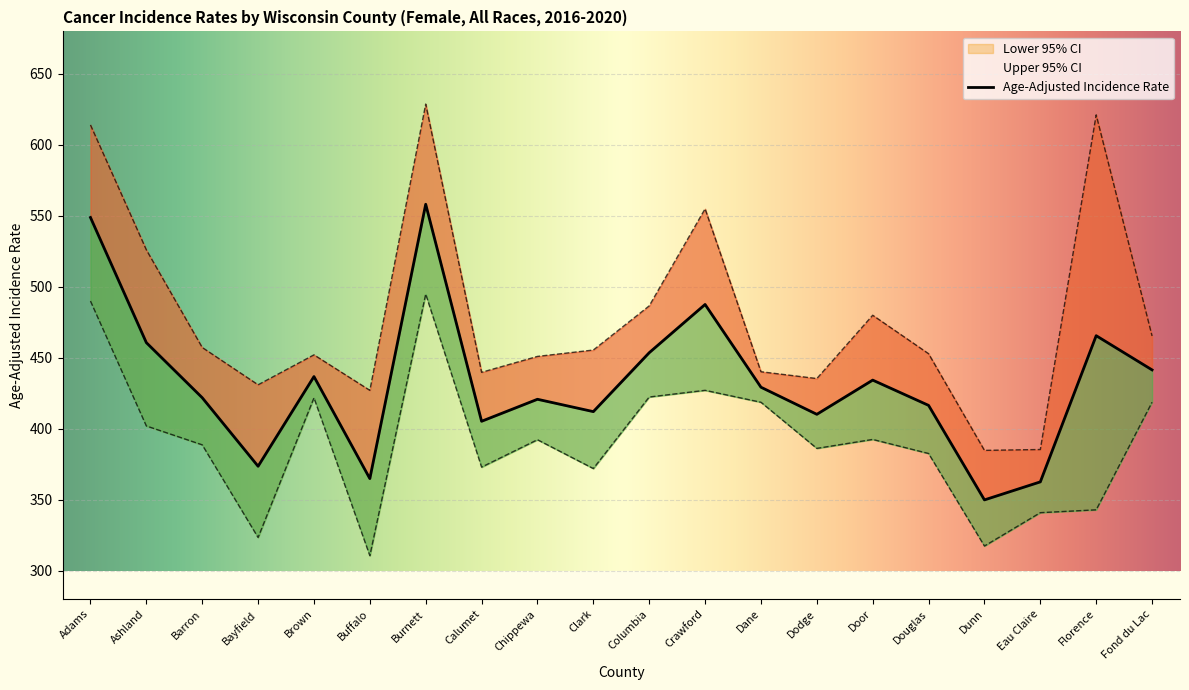

What is the value of the 11th point from the left?

453.6